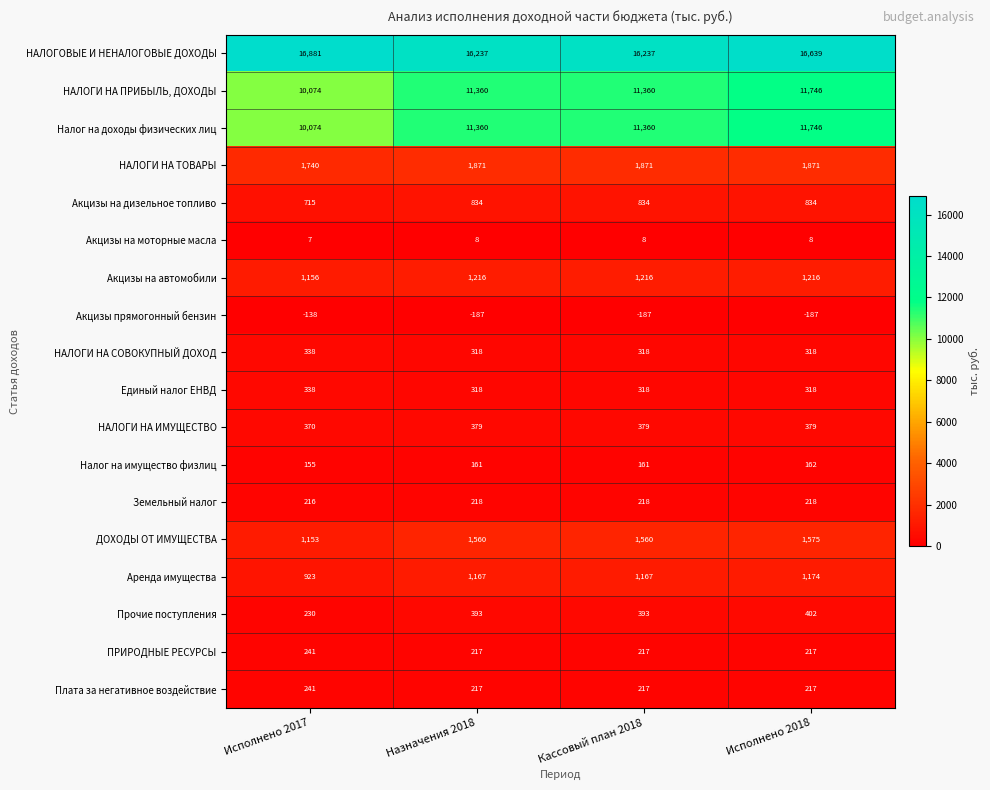

What is the greatest value displayed?

16881